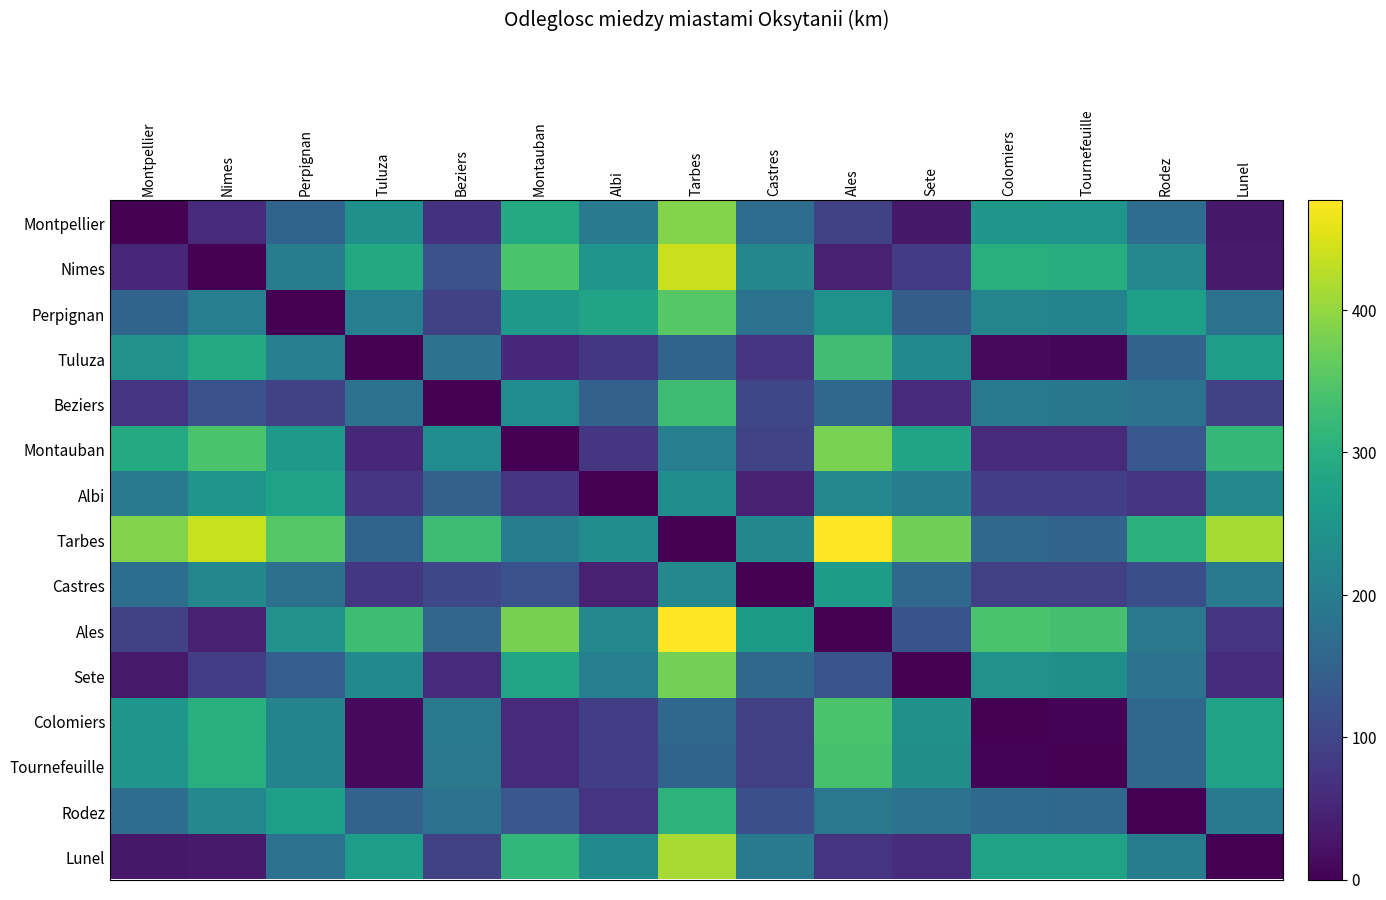

At which category does the chart reach its minimum across all series?

Montpellier